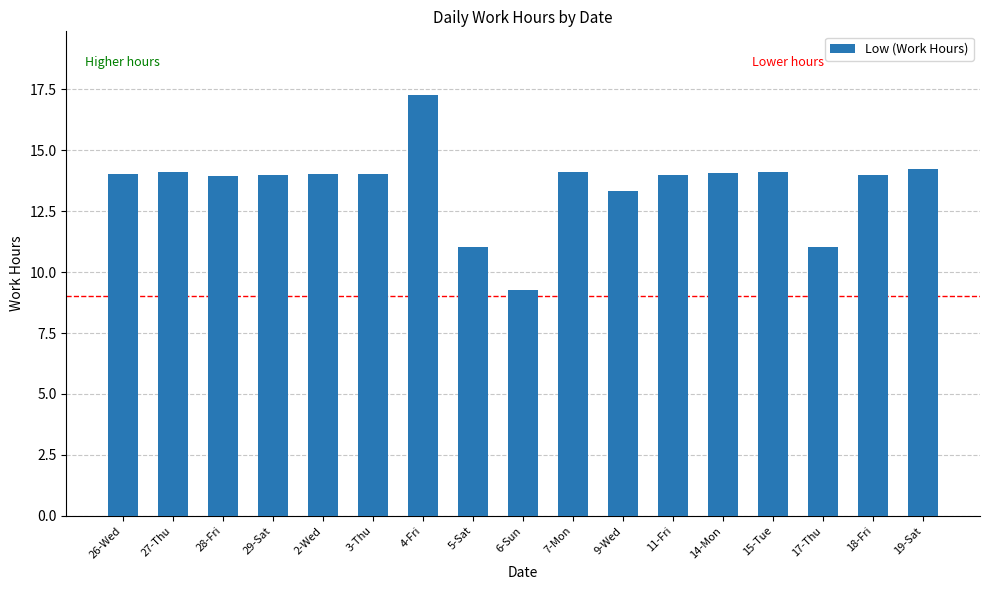

Which category has the lowest value across all series?

6-Sun